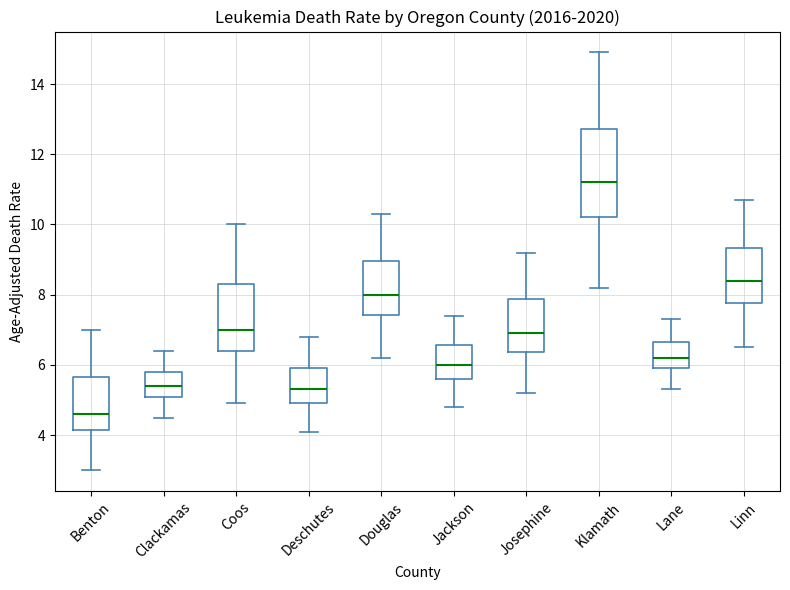

Reading left to right, transcribe this box plot: for each box, give where its median line is, the range the box spans, and where its two whiskers end, as read against the y-axis. The values are not printed on the chart, so give them approximately, as read against the axis.

Benton: median 4.6, box 4.2 to 5.6, whiskers 3.0 to 7.0
Clackamas: median 5.4, box 5.0 to 5.8, whiskers 4.6 to 6.4
Coos: median 7.0, box 6.4 to 8.2, whiskers 5.0 to 10.0
Deschutes: median 5.4, box 5.0 to 6.0, whiskers 4.2 to 6.8
Douglas: median 8.0, box 7.4 to 9.0, whiskers 6.2 to 10.4
Jackson: median 6.0, box 5.6 to 6.6, whiskers 4.8 to 7.4
Josephine: median 7.0, box 6.4 to 7.8, whiskers 5.2 to 9.2
Klamath: median 11.2, box 10.2 to 12.8, whiskers 8.2 to 15.0
Lane: median 6.2, box 6.0 to 6.6, whiskers 5.4 to 7.4
Linn: median 8.4, box 7.8 to 9.4, whiskers 6.6 to 10.8